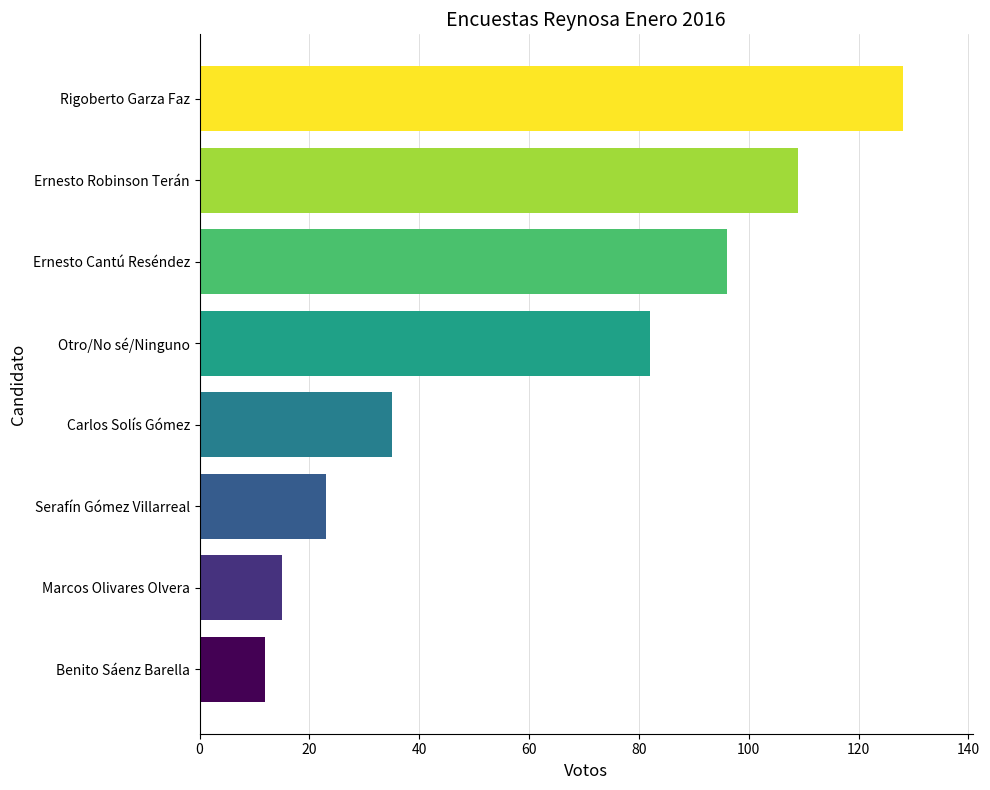

What is the difference between the maximum and minimum values?

116